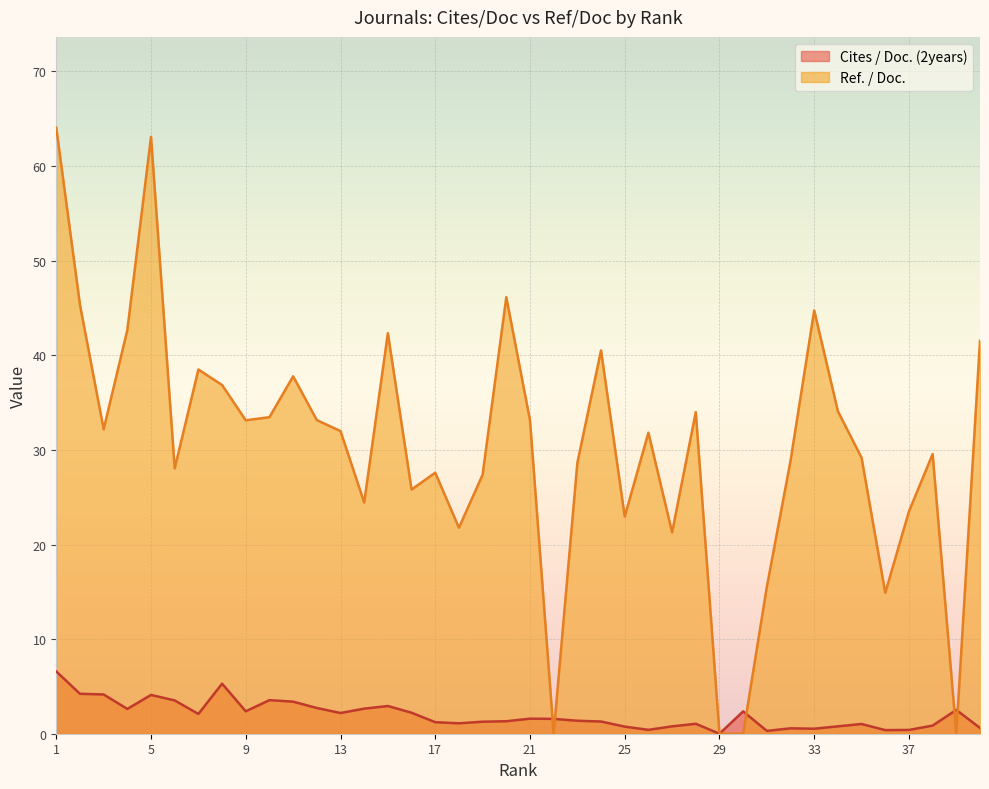

What are all the series names shown in the legend?

Cites / Doc. (2years), Ref. / Doc.